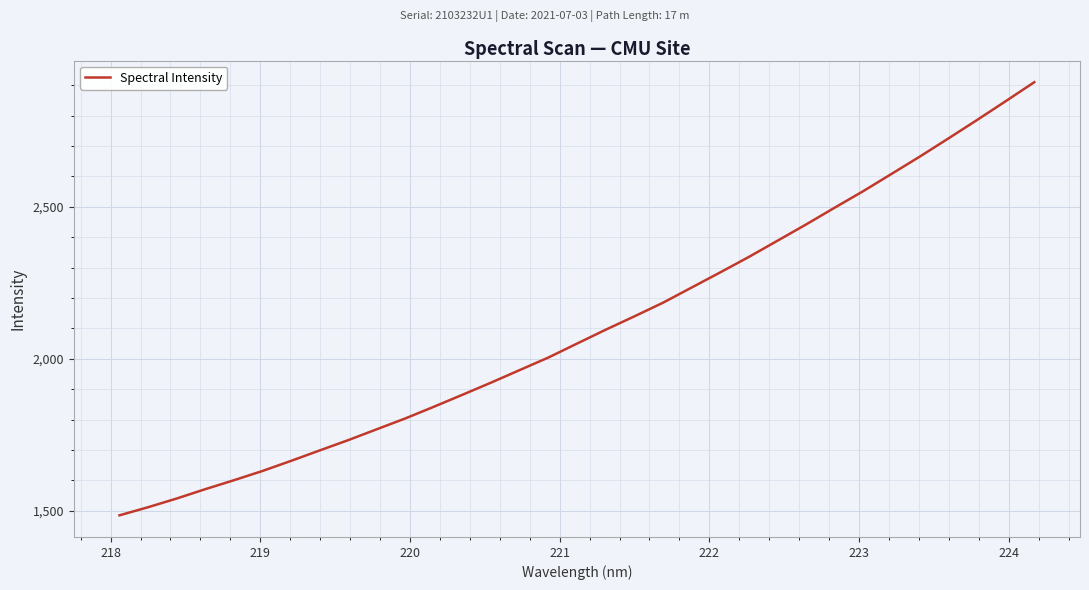

How many values are below 2050?

16